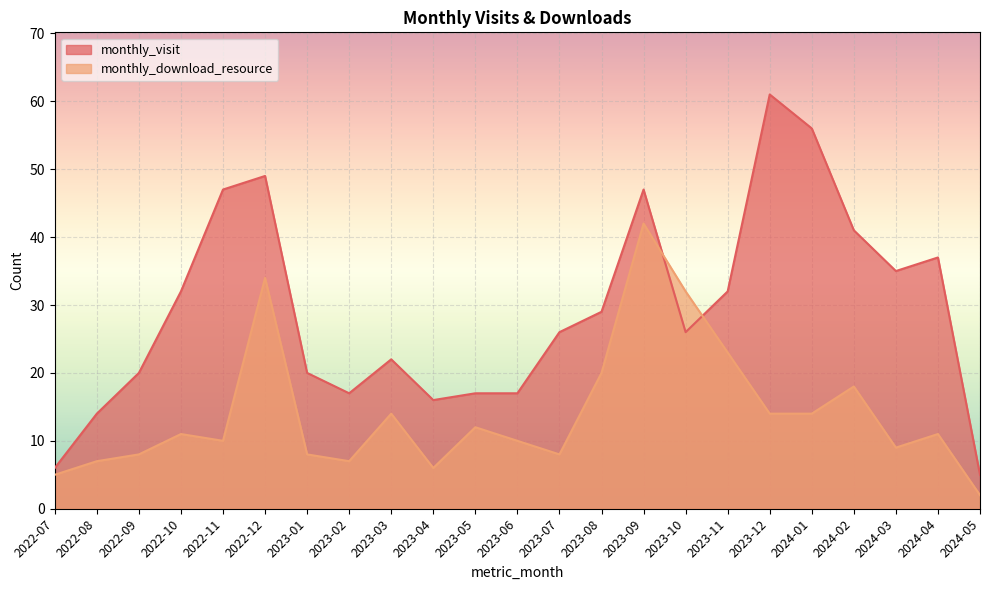

How many values in the monthly_download_resource series are below 11?

11